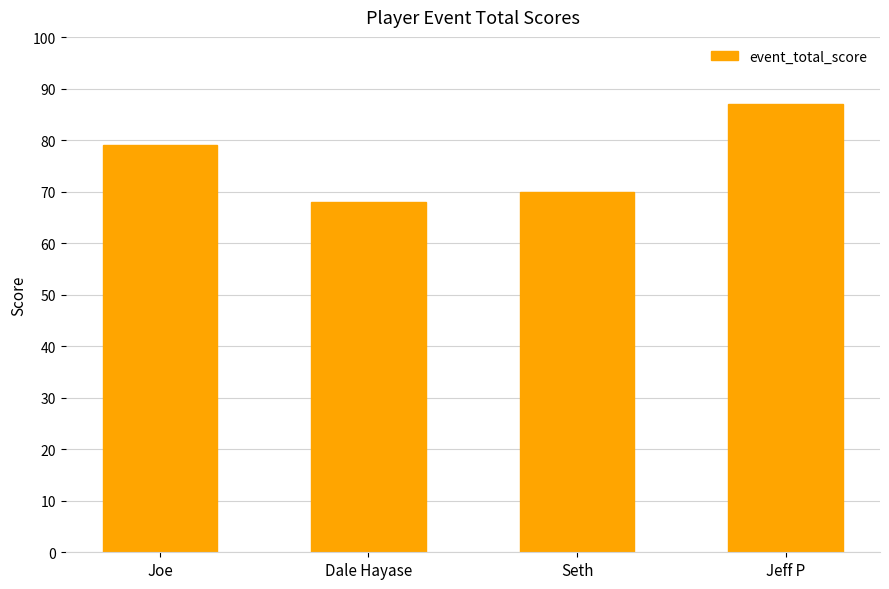

Which label corresponds to the smallest value in the chart?

Dale Hayase